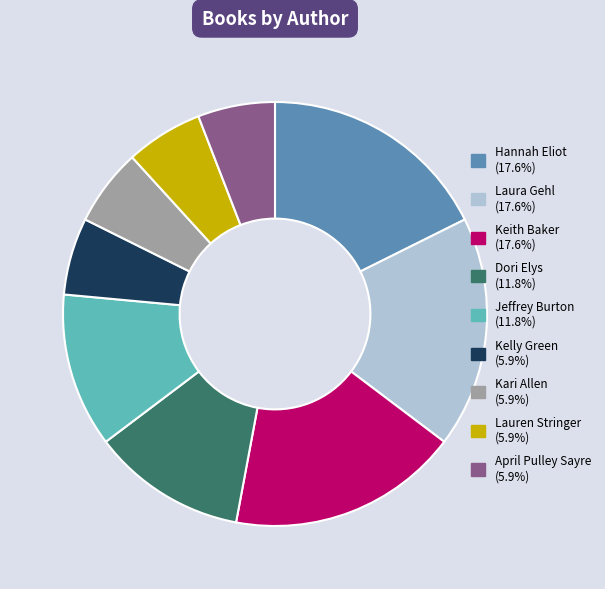

Combined, do Dori Elys and Kelly Green account for over 50%?

No